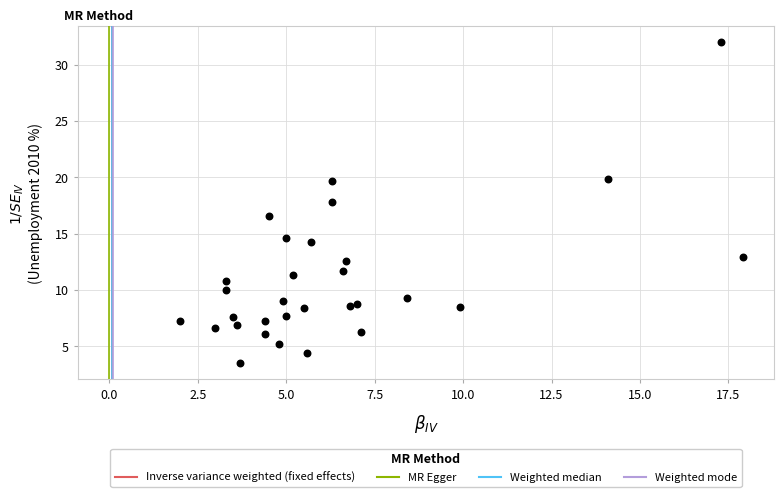

What is the range of Y values (max minus min)?

28.5